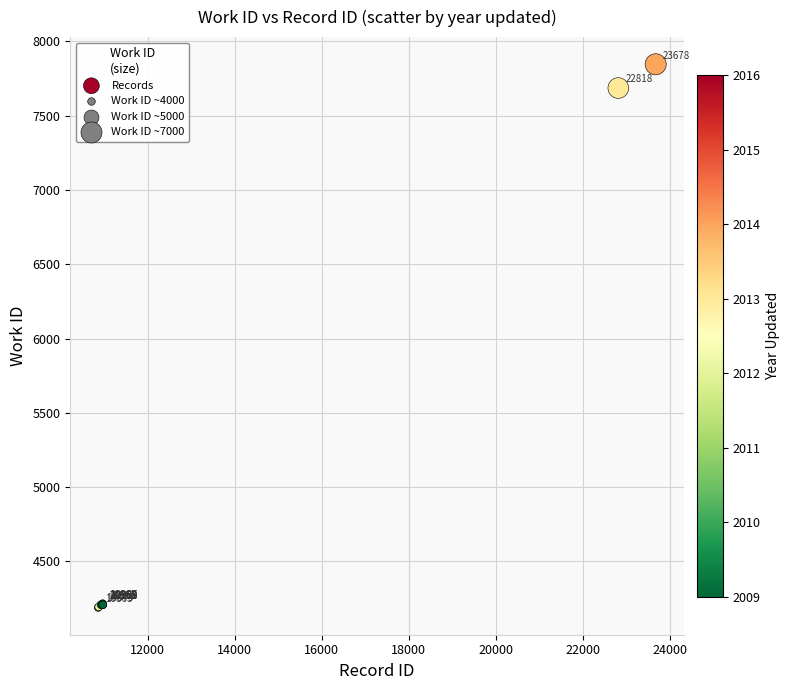

What Y value in the scatter plot is closest to 6018?

7686